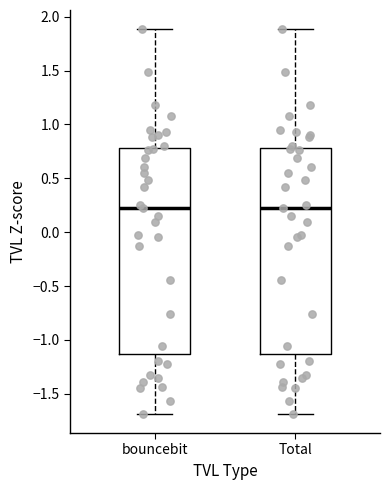

Where does the median line of the box for Total sit on the y-axis? The values are not printed on the chart, so give them approximately, as read against the axis.

0.20